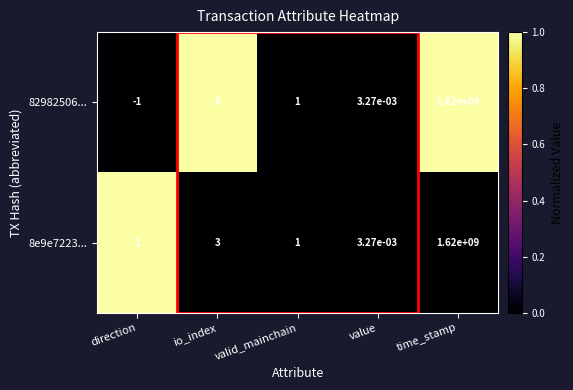

Is it true that 8e9e7223... equals 1.8 at valid_mainchain?

False